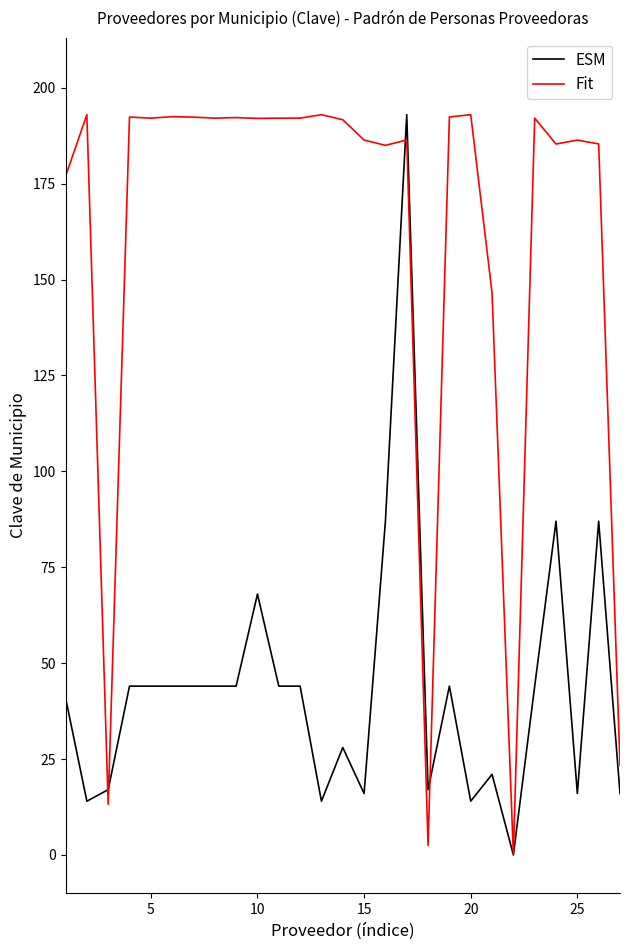

What is the highest value of the Fit series?

193.0